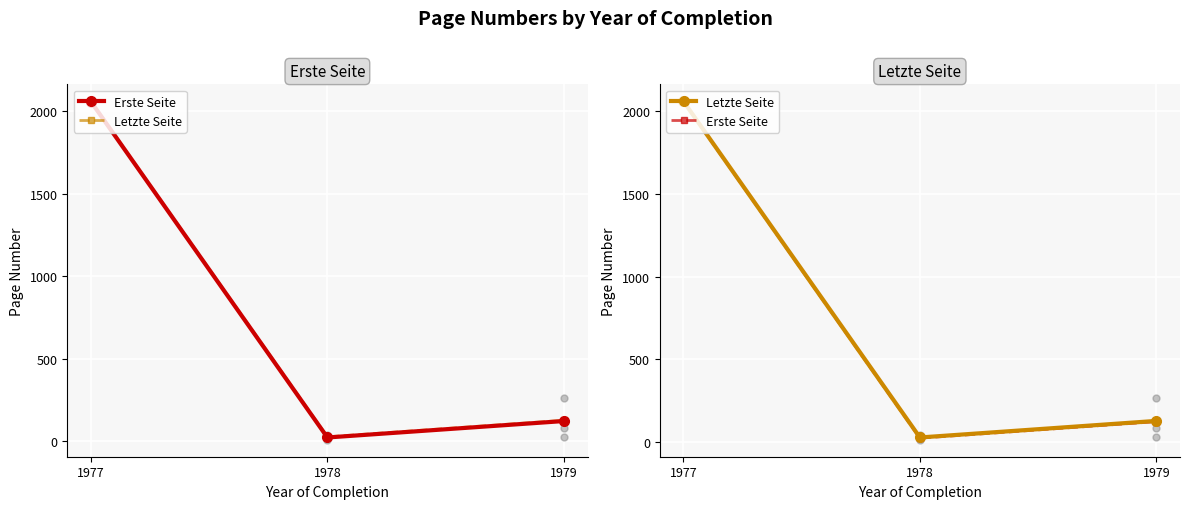

Which series changed the most between 1978 and 1979?

Letzte Seite